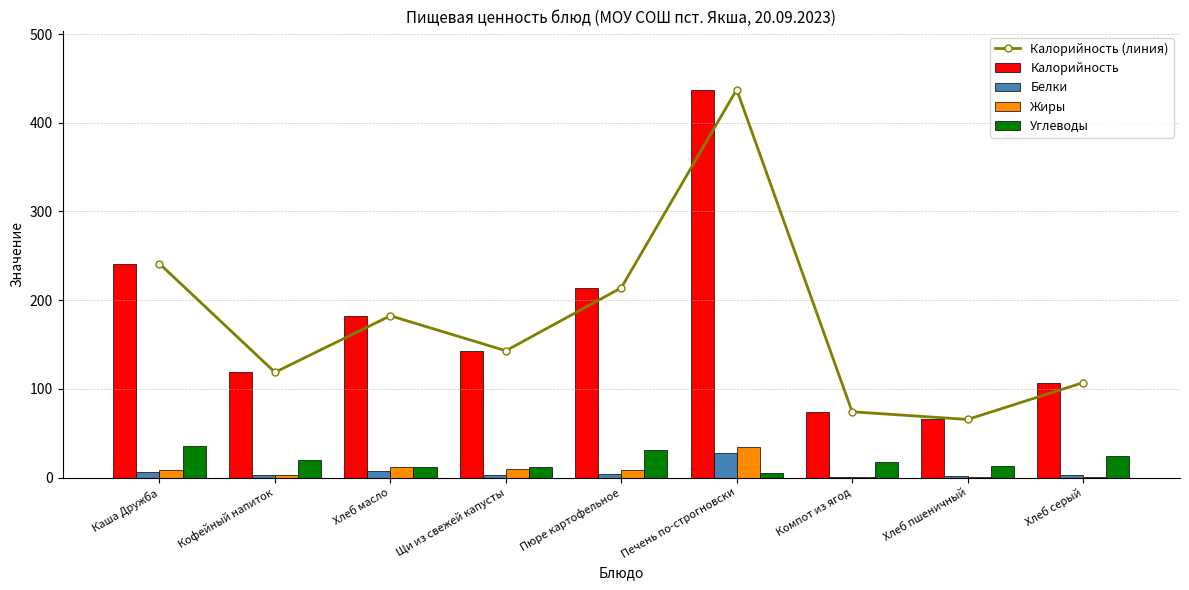

What is the lowest value of the Калорийность series?

65.5